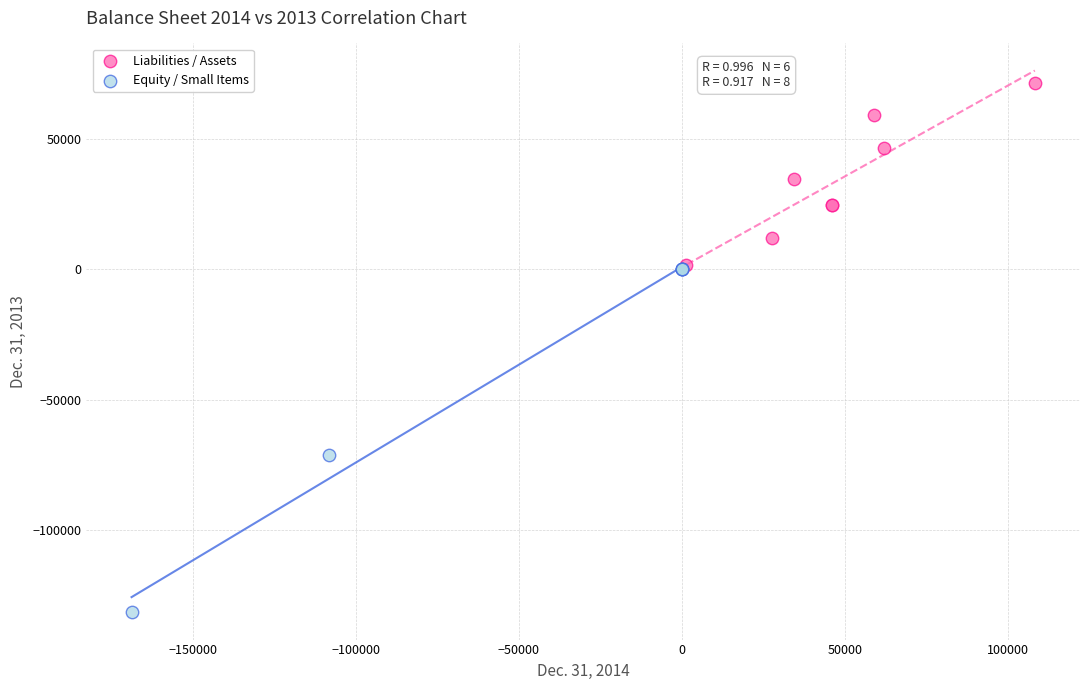

Which series reaches the minimum Y coordinate?

Equity / Small Items